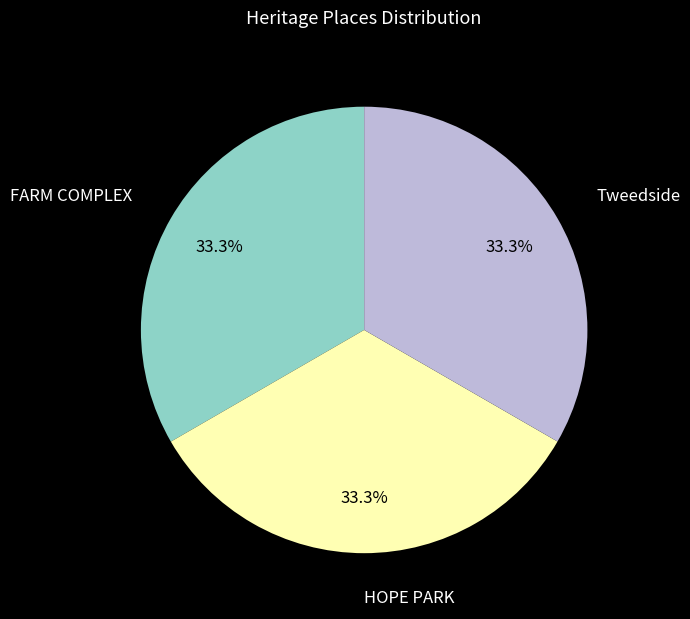

Does HOPE PARK represent more than half of the total?

No